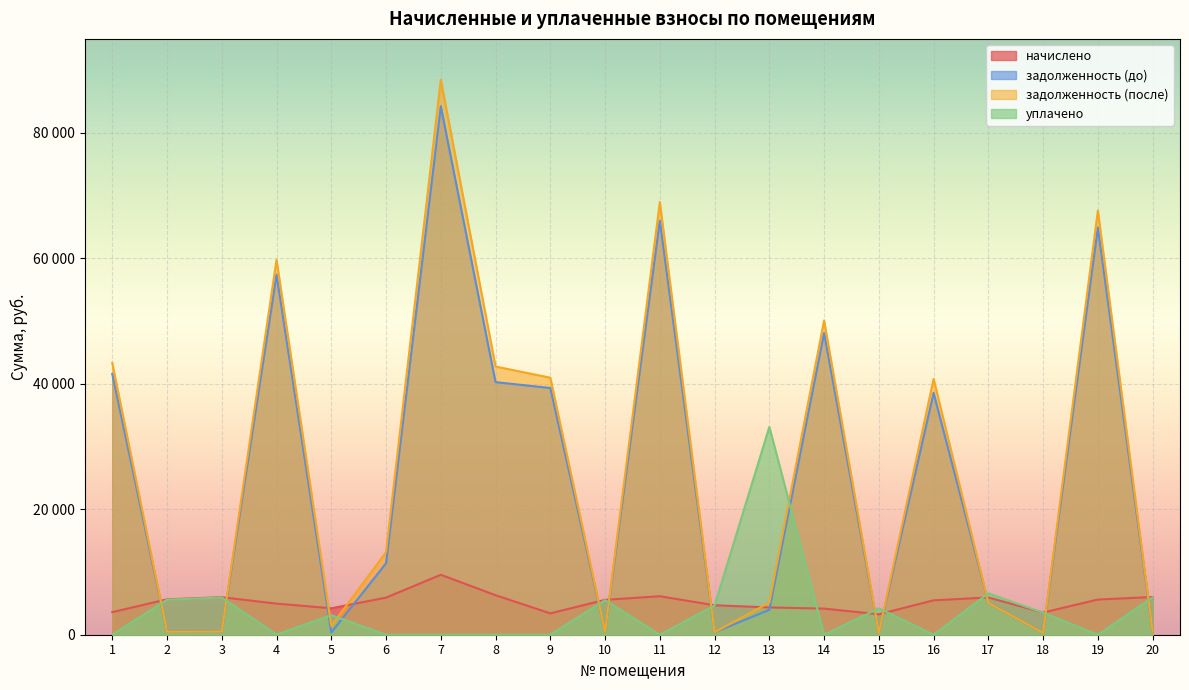

Reading left to right, transcribe all the data shown in this chart.

начислено: 1=3599.0	2=5643.7	3=5976.8	4=4959.1	5=4219.0	6=5912.0	7=9557.3	8=6300.6	9=3404.8	10=5560.4	11=6134.0	12=4700.0	13=4348.4	14=4163.4	15=3256.7	16=5486.4	17=5939.8	18=3534.2	19=5606.8	20=6013.8
задолженность (до): 1=41581.0	2=470.3	3=498.1	4=57398.0	5=351.6	6=11392.6	7=84253.9	8=40274.2	9=39337.2	10=463.4	11=66013.8	12=391.7	13=3966.3	14=48101.8	15=276.8	16=38560.3	17=5098.5	18=294.5	19=64905.0	20=501.1
задолженность (после): 1=43316.8	2=470.3	3=498.1	4=59784.7	5=1412.0	6=13160.4	7=88488.1	8=42764.2	9=40979.3	10=463.4	11=68972.2	12=391.7	13=5119.6	14=50109.8	15=271.4	16=40785.8	17=5090.9	18=294.5	19=67623.3	20=501.1
уплачено: 1=0.0	2=5593.7	3=5923.9	4=26.7	5=3126.8	6=0.0	7=0.0	8=0.0	9=0.0	10=5511.2	11=0.0	12=4658.4	13=33139.7	14=0.0	15=4197.9	16=0.0	17=6600.0	18=3502.9	19=0.0	20=5960.5